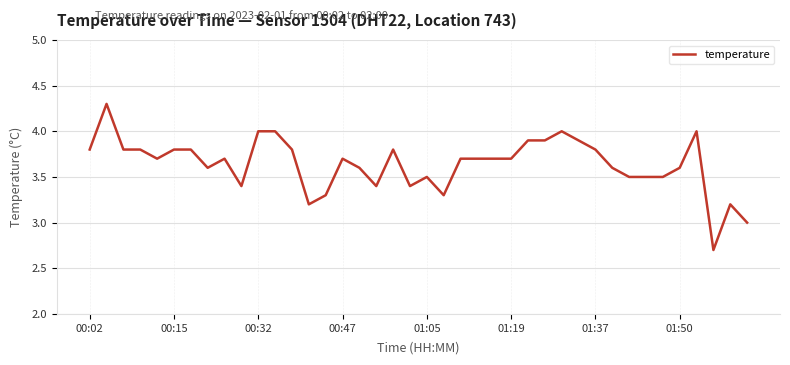

What is the smallest value displayed?

2.7